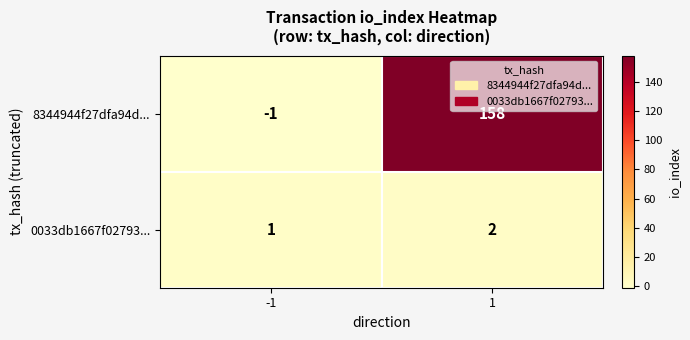

The value of 0033db1667f02793... at 1 is 2. True or false?

True